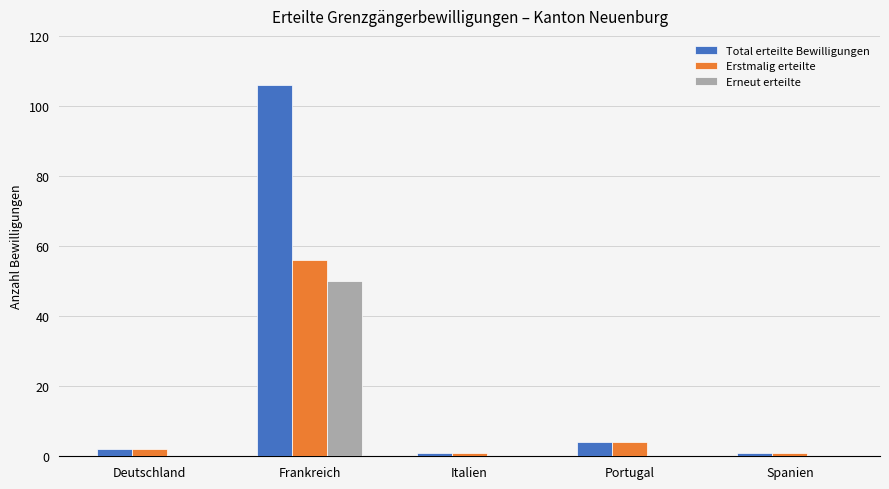

The Total erteilte Bewilligungen series shows 4 at Portugal. True or false?

True